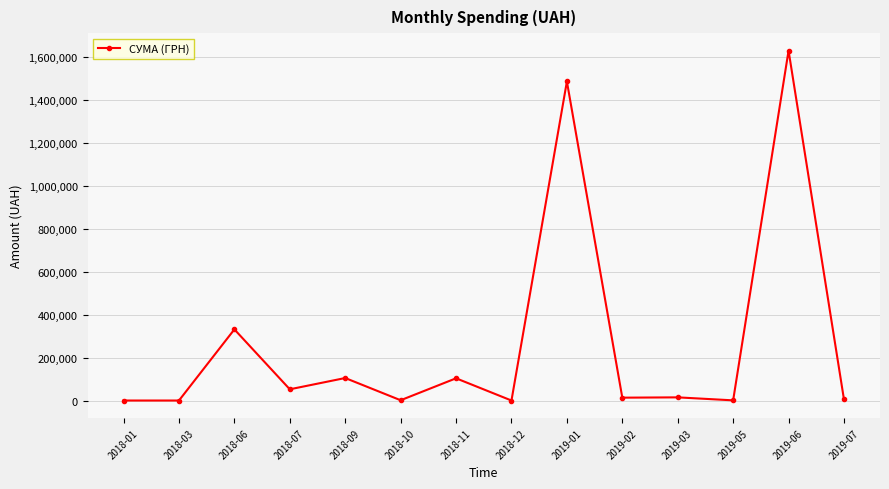

True or false: the data has more than 2 interior local peaks.

True